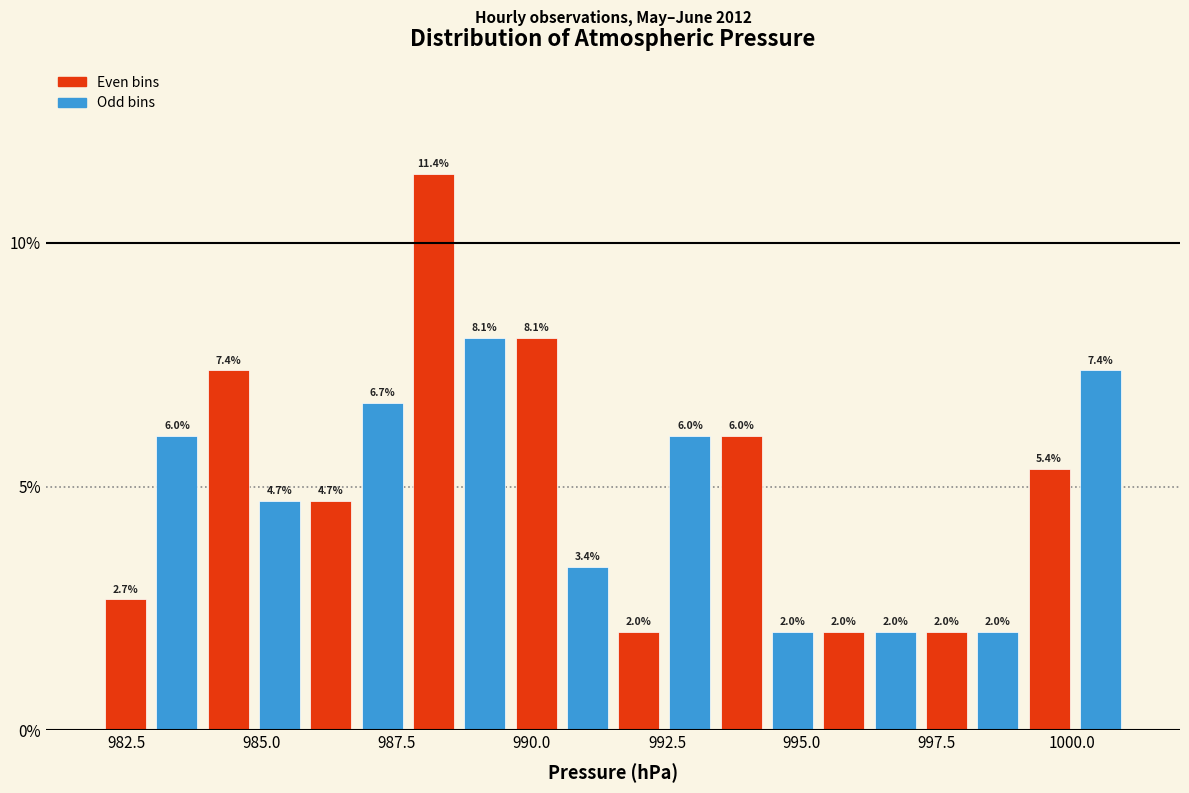

Read against the x-axis, roughly where is the centre of the tallest bar?

988.0